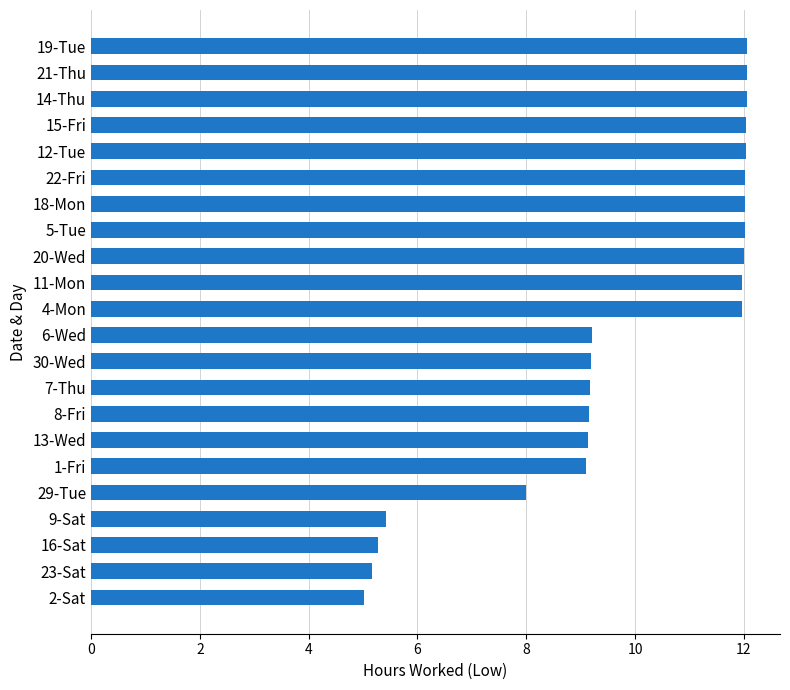

Between 19-Tue and 1-Fri, which is larger?

19-Tue